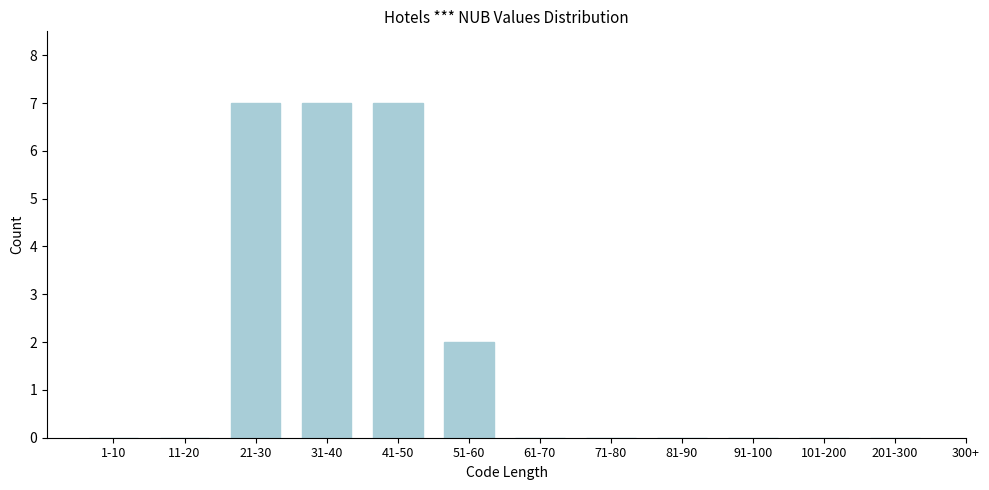

Reading left to right, list all the values displayed in this chart.

1-10=0	11-20=0	21-30=7	31-40=7	41-50=7	51-60=2	61-70=0	71-80=0	81-90=0	91-100=0	101-200=0	201-300=0